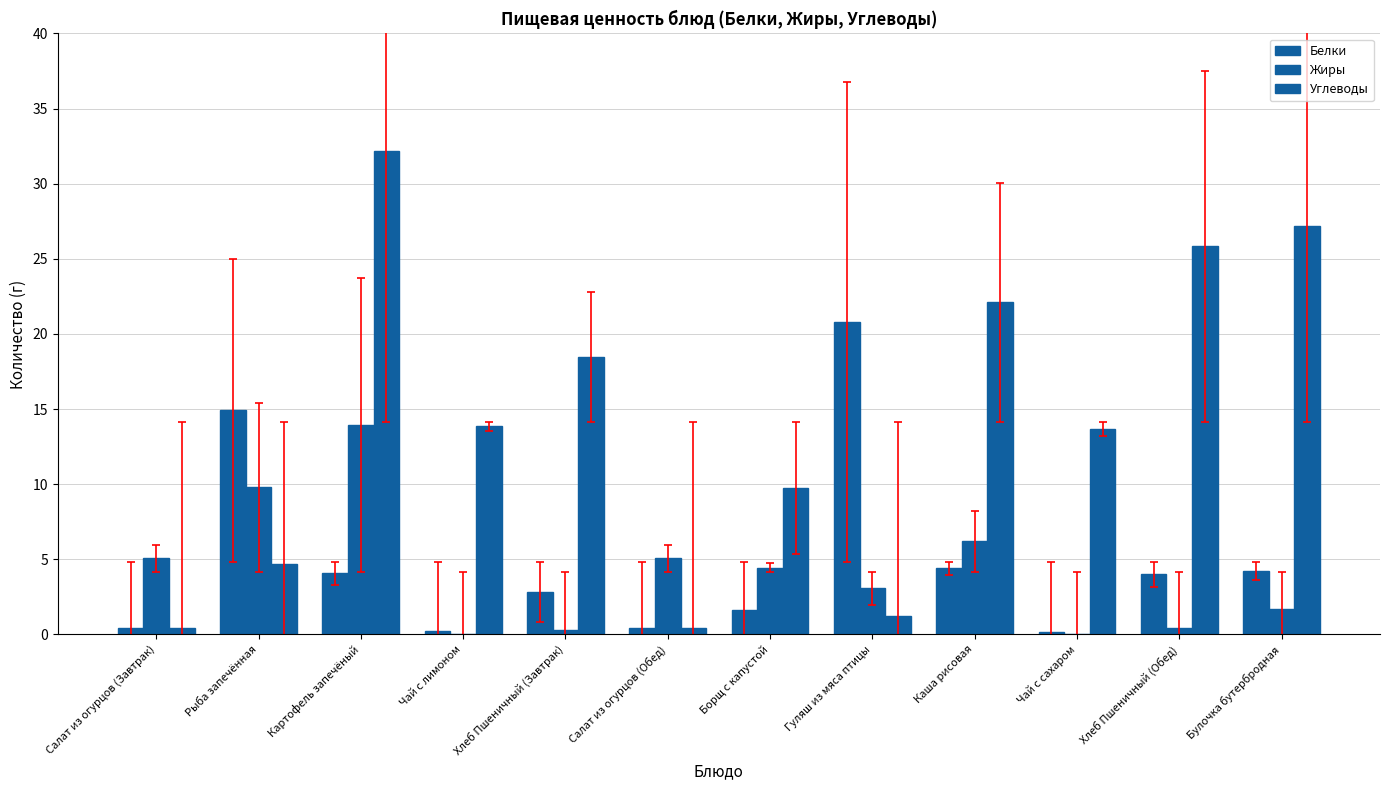

How many series are shown in this chart?

3